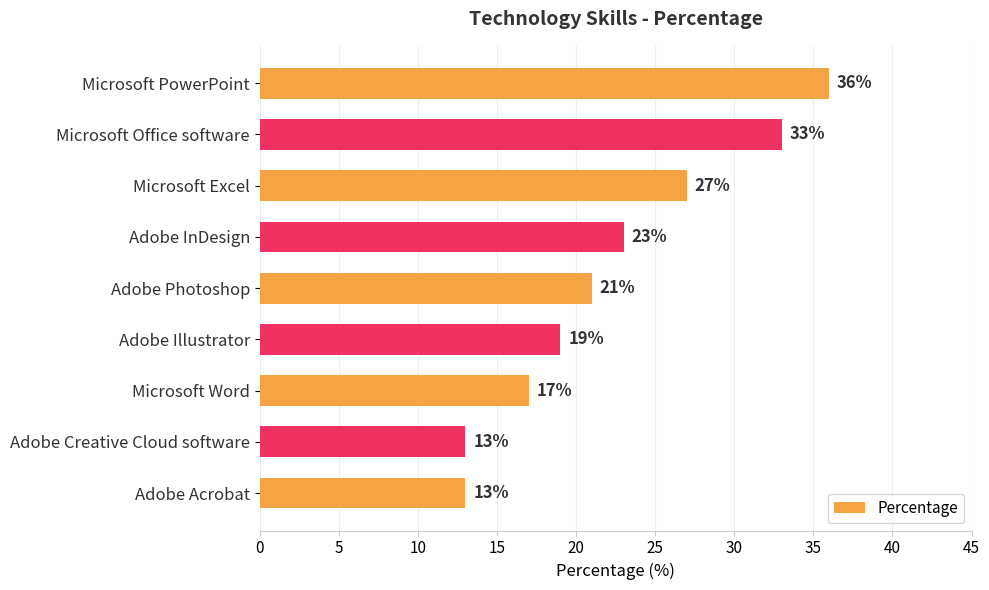

The chart shows a value of 8 at Adobe Illustrator. True or false?

False